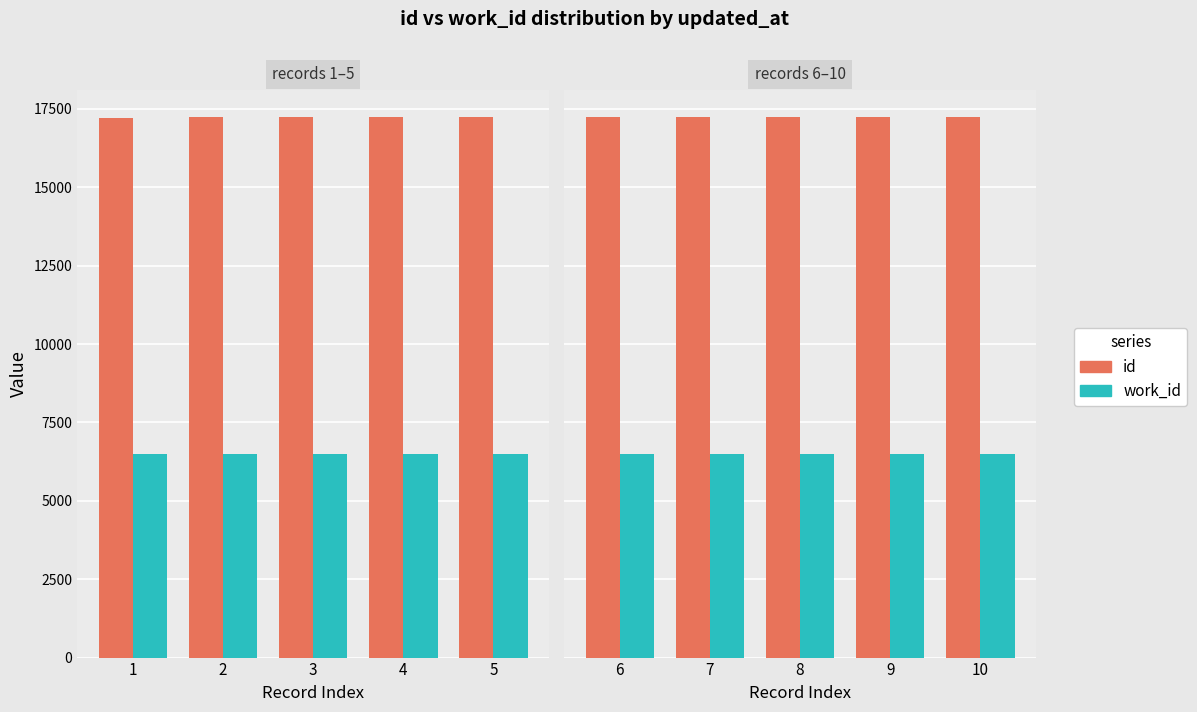

Which series has the largest range (max minus min)?

id